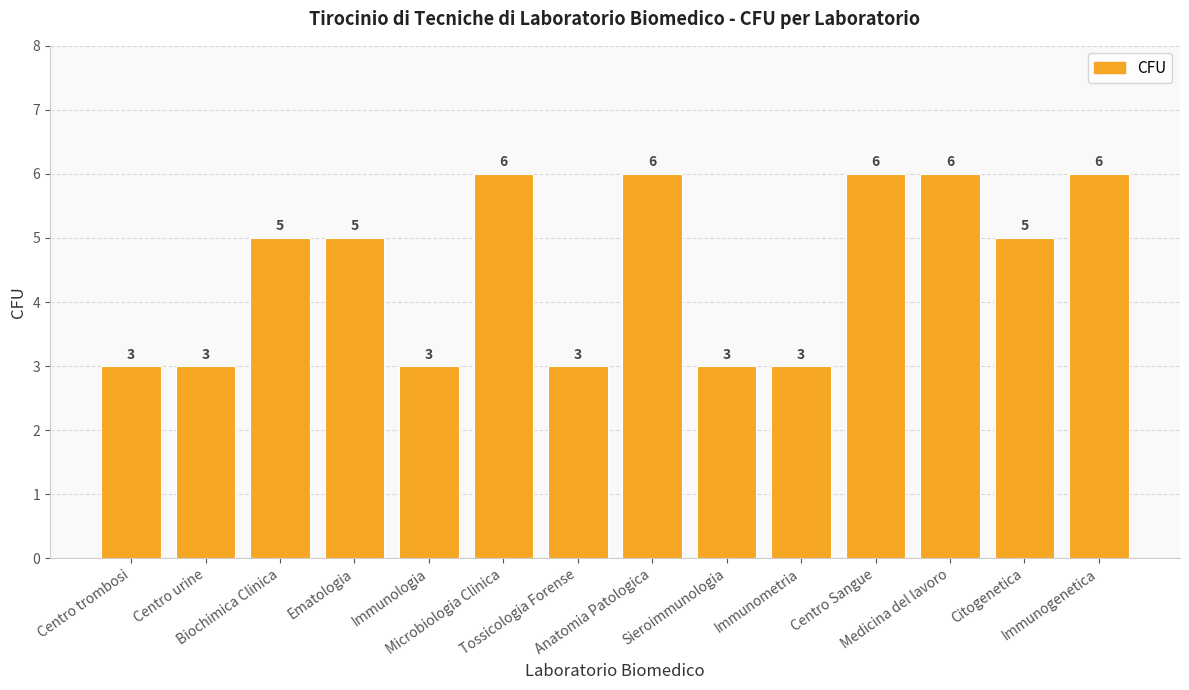

What is the value of the 13th bar from the left?

5